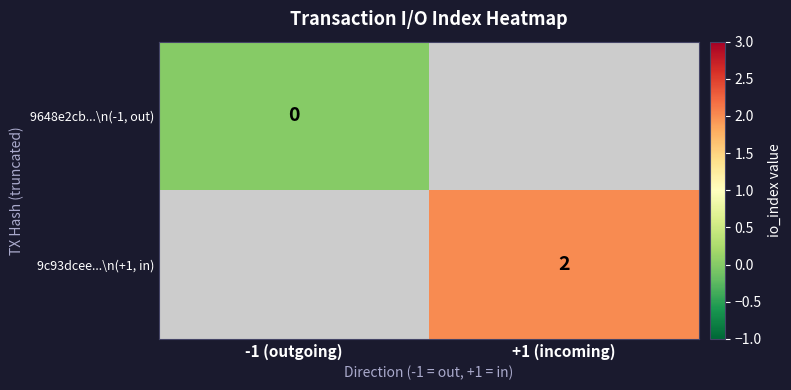

The 9c93dcee...\n(+1, in) series shows 1 at +1 (incoming). True or false?

False